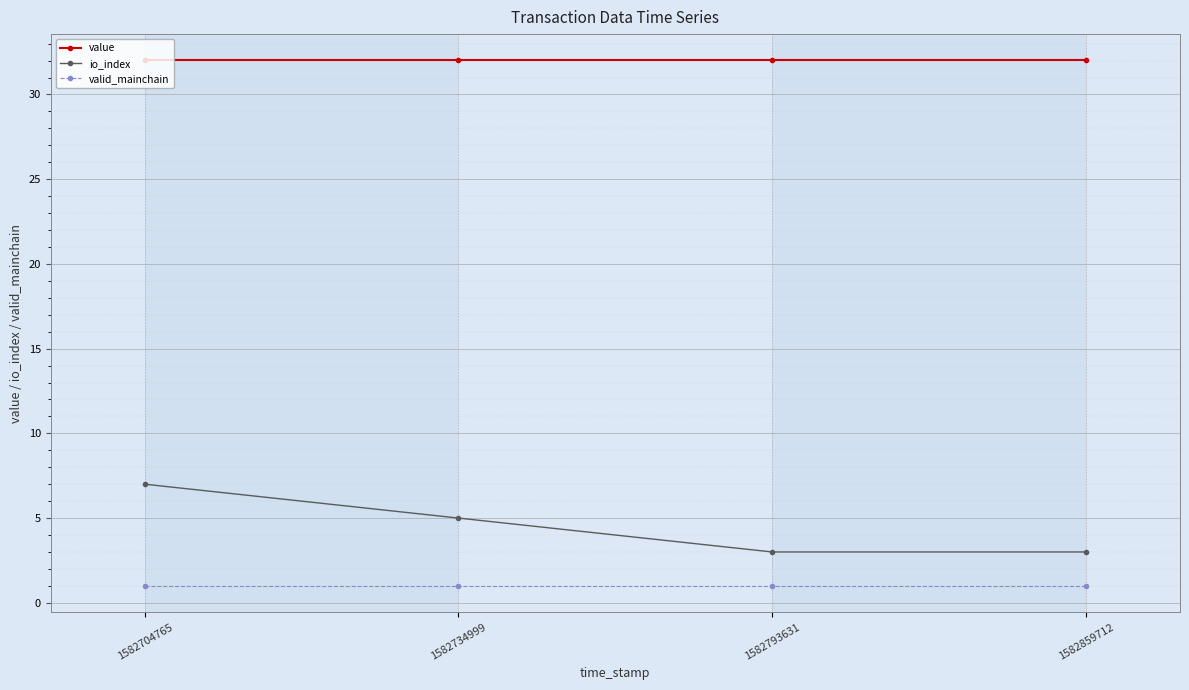

At how many categories does at least one series exceed 10?

4